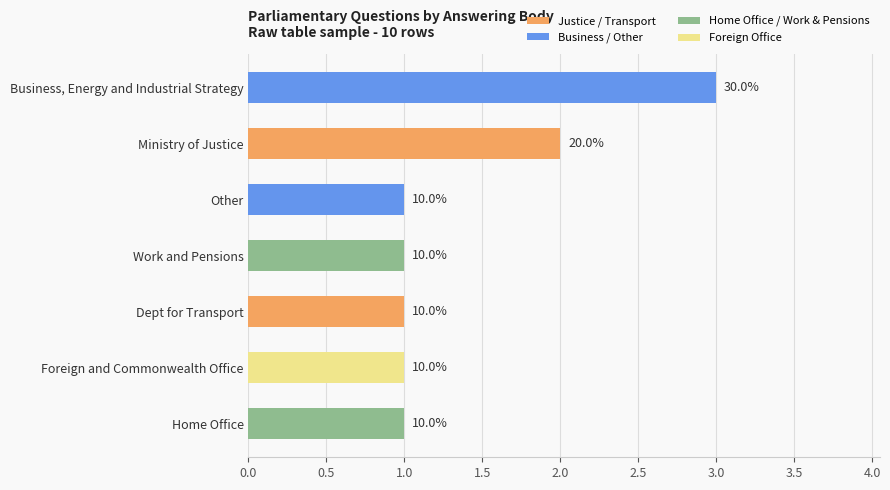

How many bars are there in total?

7